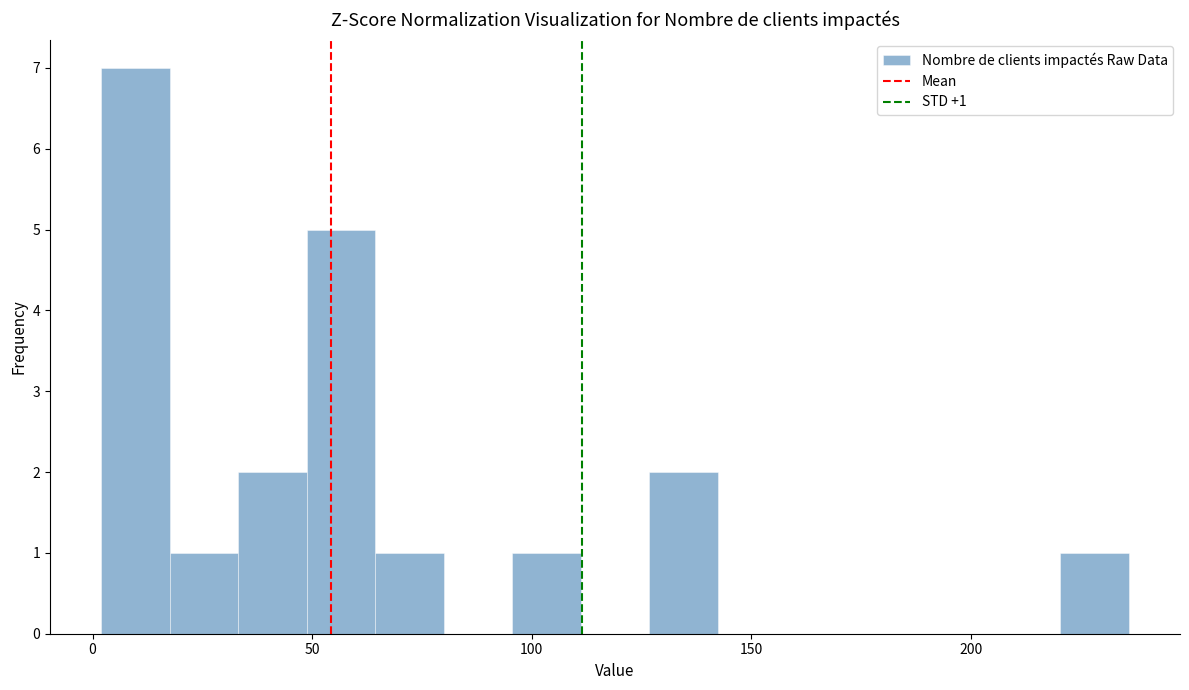

Around what value on the x-axis is the tallest bar? Give the approximate position of its centre, as read against the axis.

10